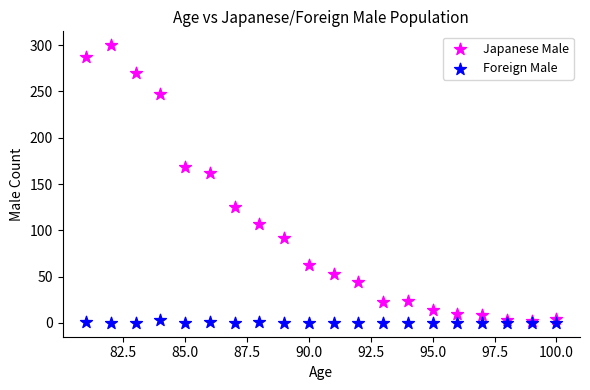

In the Japanese Male series, what Y value is closest to 151?

162